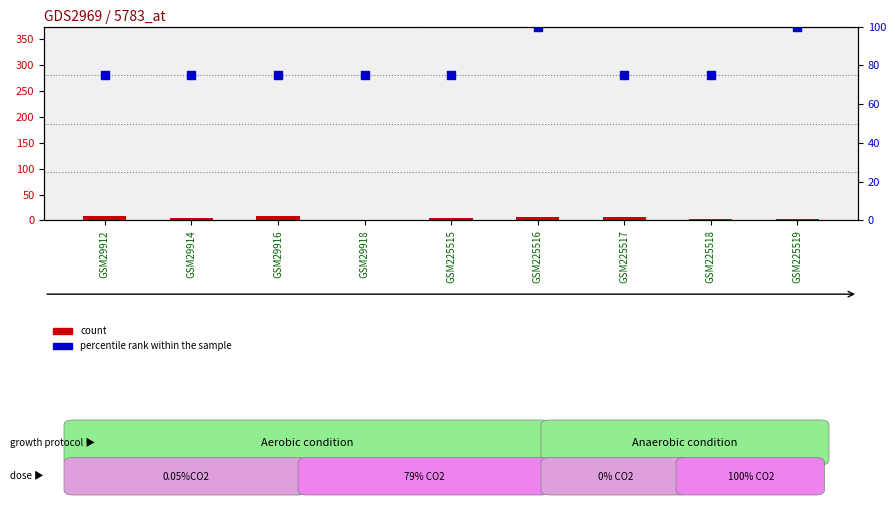

Which series has the largest total across all categories?

percentile rank within the sample